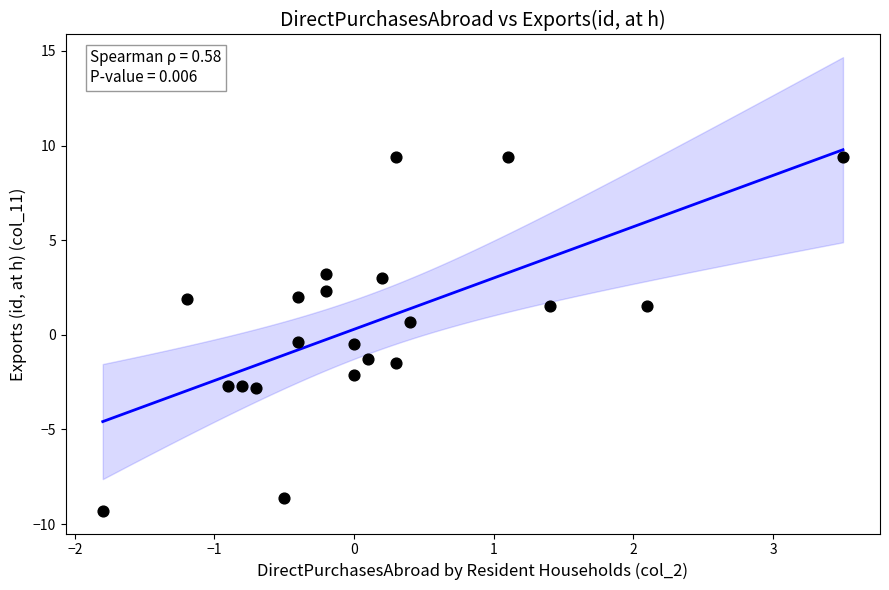

What is the range of X values (max minus min)?

5.3